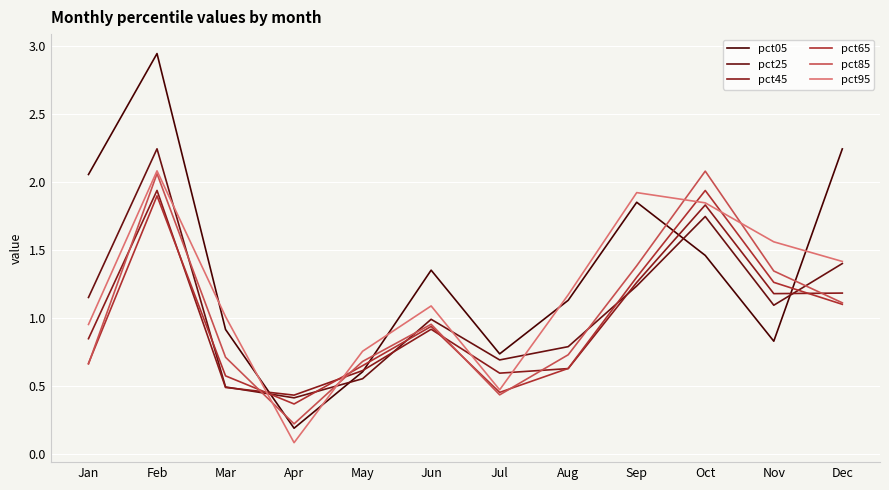

How many times do pct05 and pct45 cross each other?

4